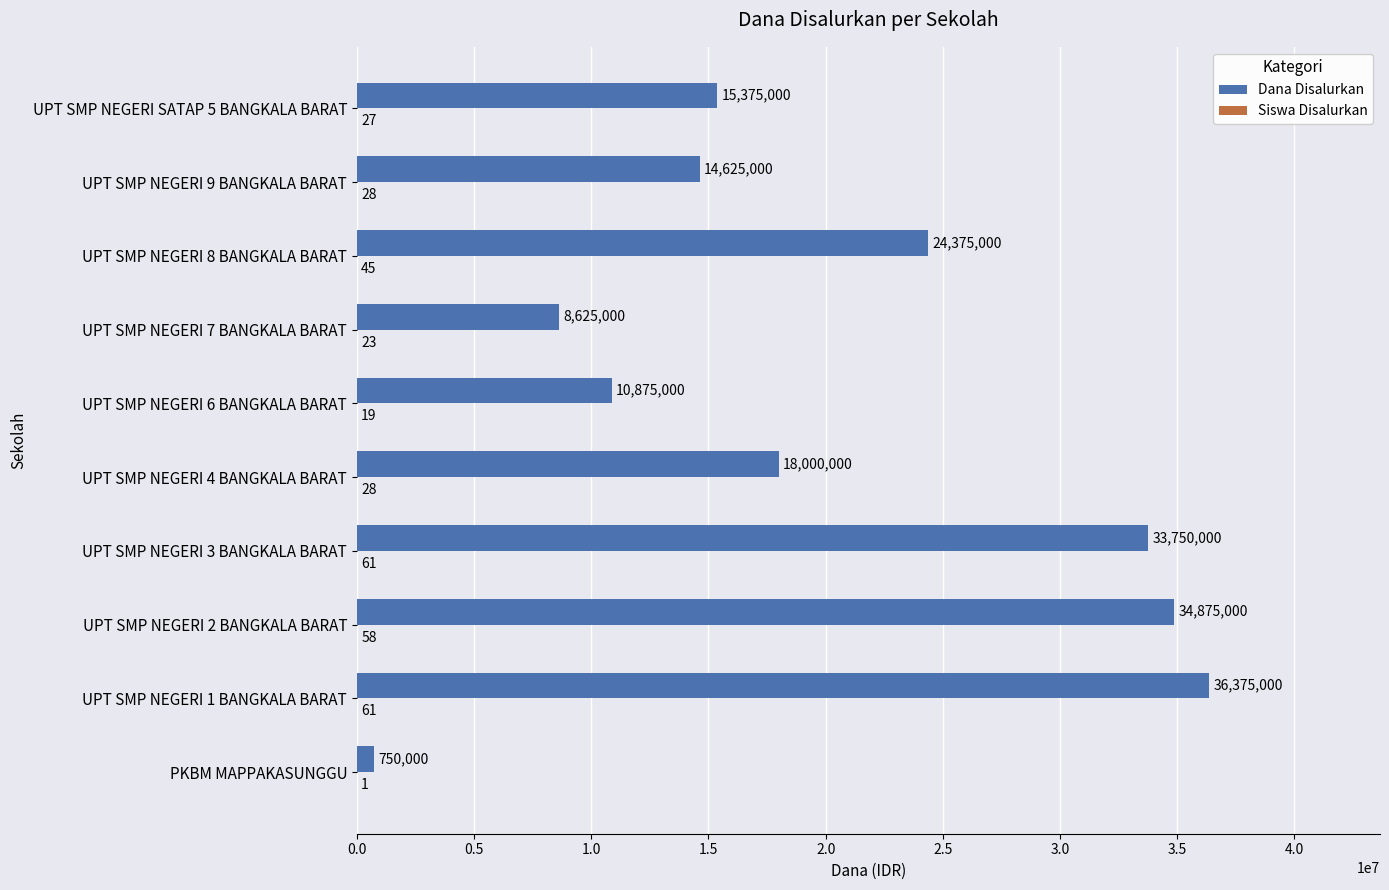

Where is Dana Disalurkan nearest to the value 18562500?

UPT SMP NEGERI 4 BANGKALA BARAT